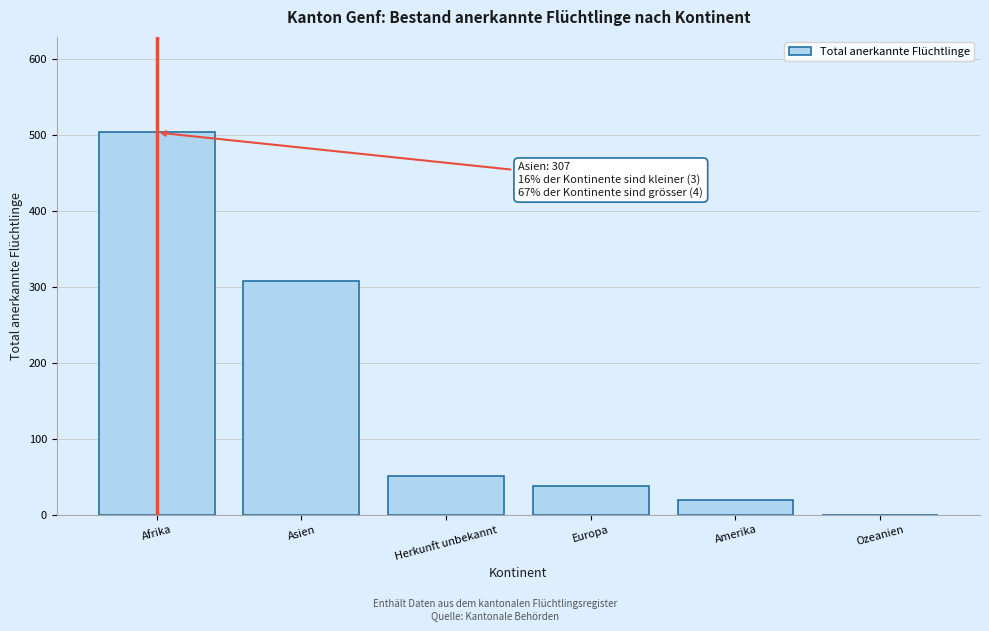

Reading left to right, transcribe all the data shown in this chart.

Afrika=503	Asien=307	Herkunft unbekannt=51	Europa=38	Amerika=20	Ozeanien=0